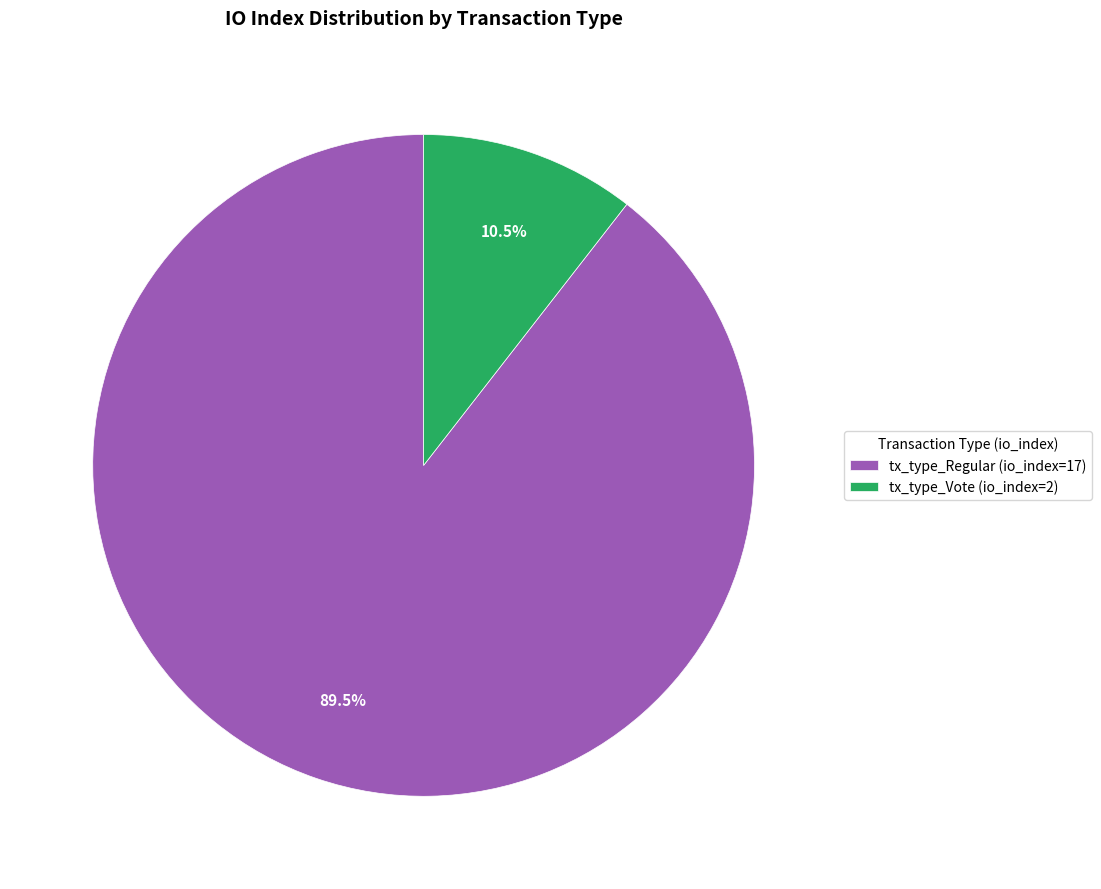

Combined, do tx_type_Regular (io_index=17) and tx_type_Vote (io_index=2) account for over 50%?

Yes